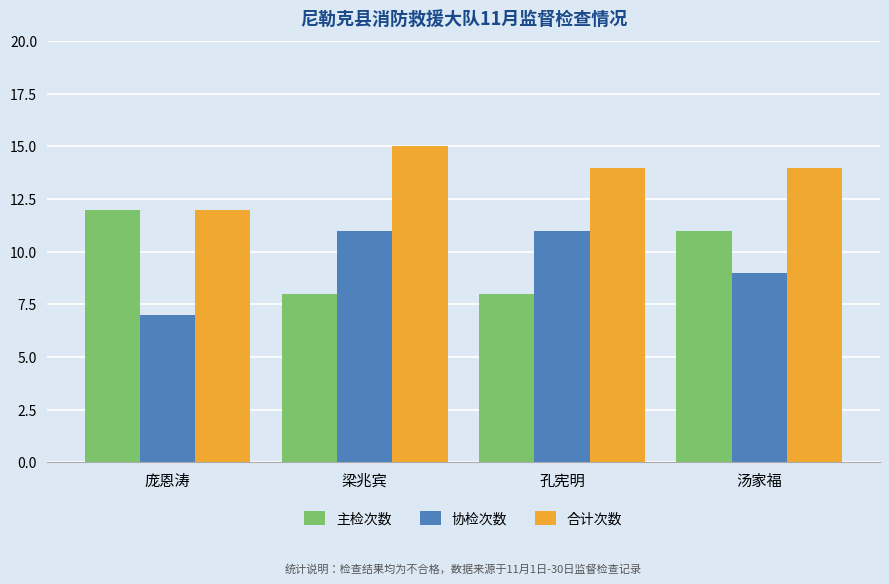

What is the difference between the highest and lowest values at 汤家福?

5